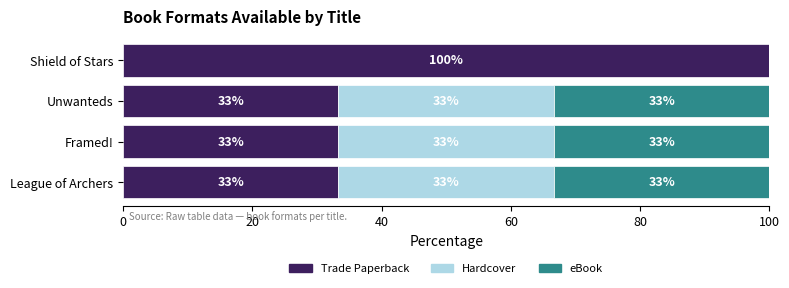

What are all the series names shown in the legend?

Trade Paperback, Hardcover, eBook